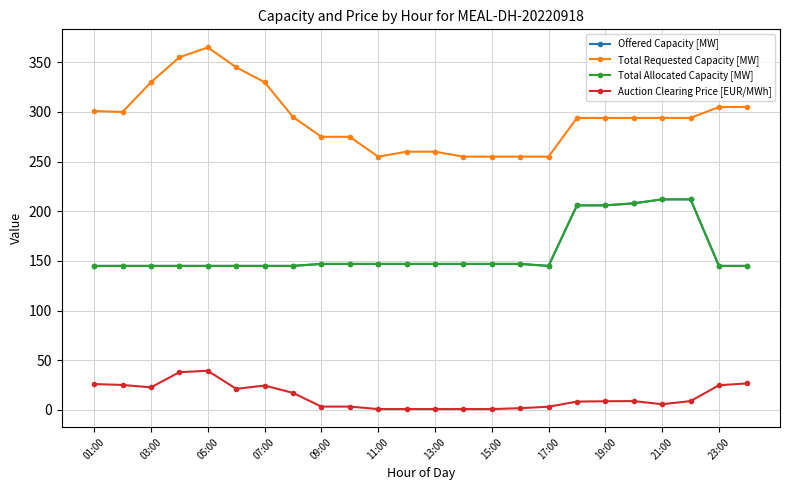

Reading right to left, transcribe all the data shown in this chart.

Offered Capacity [MW]: 145.0	145.0	212.0	212.0	208.0	206.0	206.0	145.0	147.0	147.0	147.0	147.0	147.0	147.0	147.0	147.0	145.0	145.0	145.0	145.0	145.0	145.0	145.0	145.0
Total Requested Capacity [MW]: 305.0	305.0	294.0	294.0	294.0	294.0	294.0	255.0	255.0	255.0	255.0	260.0	260.0	255.0	275.0	275.0	295.0	330.0	345.0	365.0	355.0	330.0	300.0	301.0
Total Allocated Capacity [MW]: 145.0	145.0	212.0	212.0	208.0	206.0	206.0	145.0	147.0	147.0	147.0	147.0	147.0	147.0	147.0	147.0	145.0	145.0	145.0	145.0	145.0	145.0	145.0	145.0
Auction Clearing Price [EUR/MWh]: 26.7	24.8	8.9	5.7	8.9	8.7	8.3	3.2	1.7	0.8	0.8	0.8	0.8	0.8	3.3	3.3	17.2	24.5	21.2	39.4	38.0	22.7	25.1	26.0